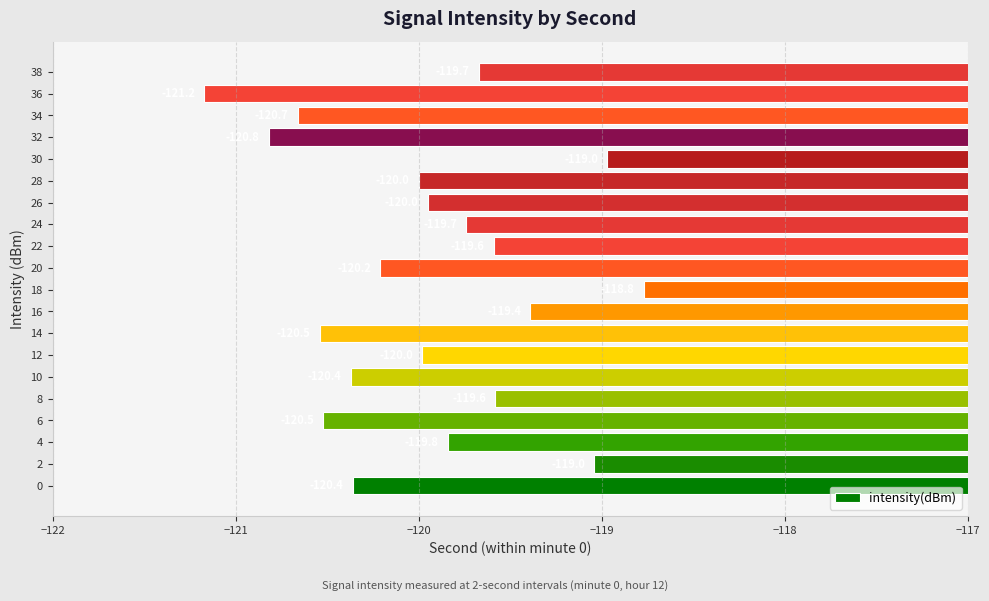

What is the difference between the second highest and minimum values?

2.2